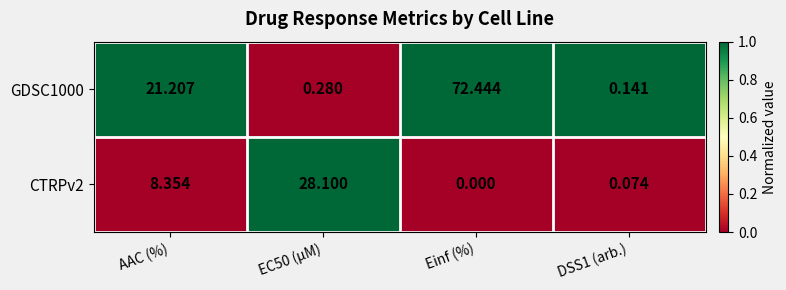

At which label does CTRPv2 first exceed 8?

AAC (%)